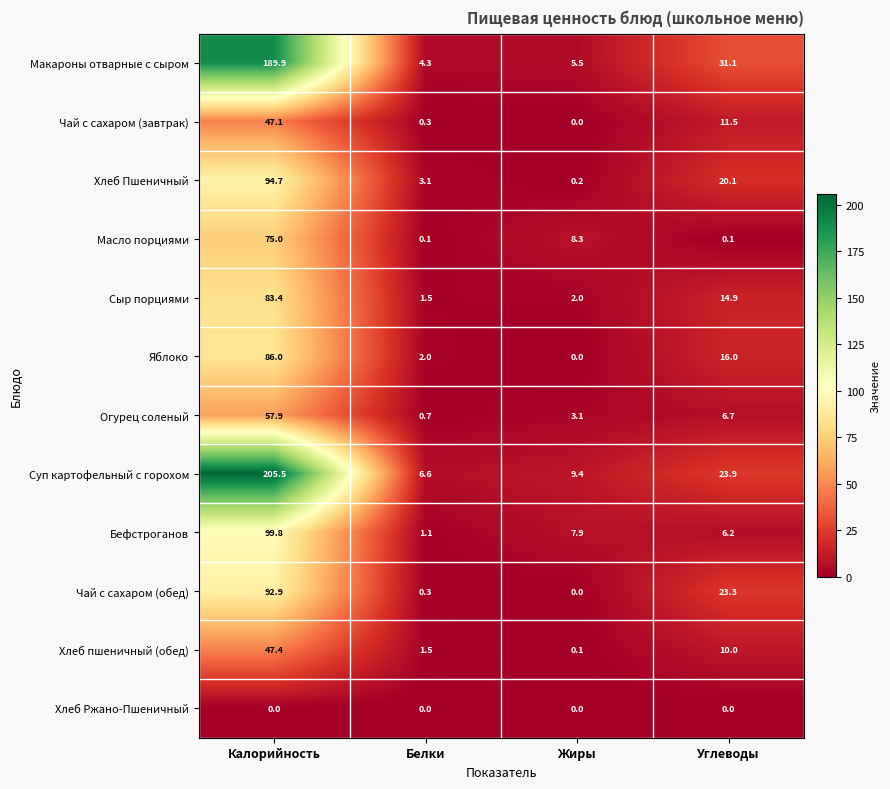

List the series in order of their peak value, highest first.

Суп картофельный с горохом, Макароны отварные с сыром, Бефстроганов, Хлеб Пшеничный, Чай с сахаром (обед), Яблоко, Сыр порциями, Масло порциями, Огурец соленый, Хлеб пшеничный (обед), Чай с сахаром (завтрак), Хлеб Ржано-Пшеничный